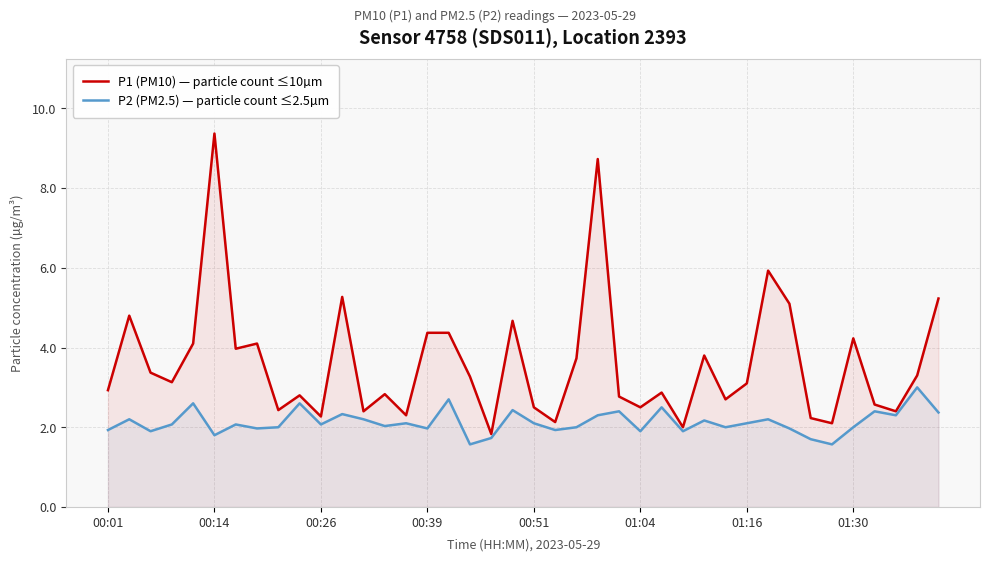

What is the total value across all series at 00:01?

4.9